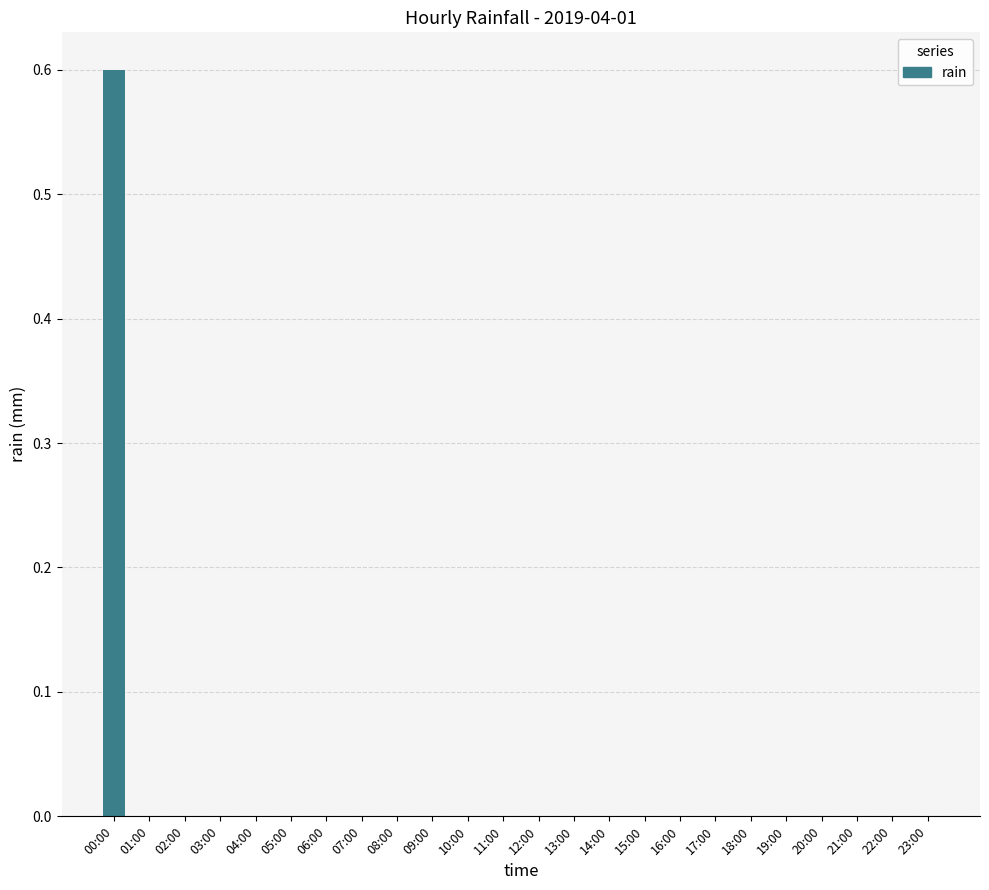

How many values are between 0 and 1?

24